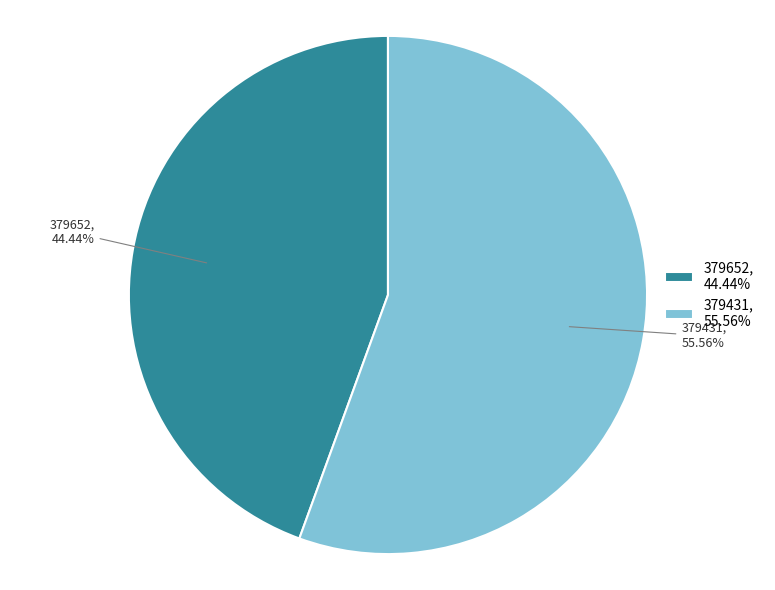

What portion of the pie excludes 379431?

44.4%